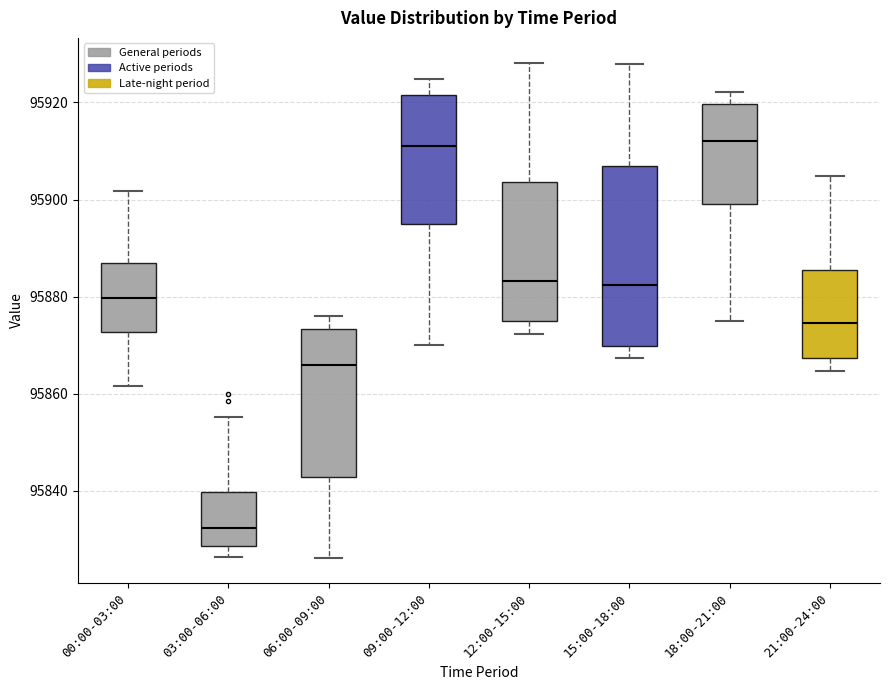

Reading left to right, transcribe this box plot: for each box, give where its median line is, the range the box spans, and where its two whiskers end, as read against the y-axis. The values are not printed on the chart, so give them approximately, as read against the axis.

00:00-03:00: median 95880, box 95872 to 95888, whiskers 95862 to 95902
03:00-06:00: median 95832, box 95828 to 95840, whiskers 95826 to 95856
06:00-09:00: median 95866, box 95842 to 95874, whiskers 95826 to 95876
09:00-12:00: median 95912, box 95894 to 95922, whiskers 95870 to 95924
12:00-15:00: median 95884, box 95874 to 95904, whiskers 95872 to 95928
15:00-18:00: median 95882, box 95870 to 95906, whiskers 95868 to 95928
18:00-21:00: median 95912, box 95900 to 95920, whiskers 95876 to 95922
21:00-24:00: median 95874, box 95868 to 95886, whiskers 95864 to 95904